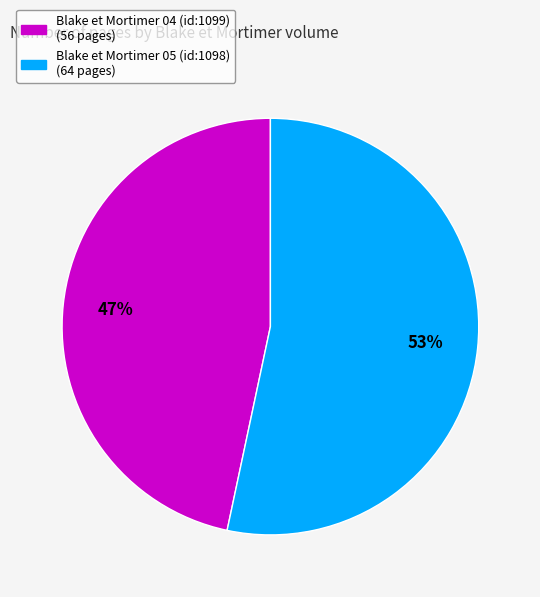

Which has a higher value, Blake et Mortimer 05 (id:1098) or Blake et Mortimer 04 (id:1099)?

Blake et Mortimer 05 (id:1098)